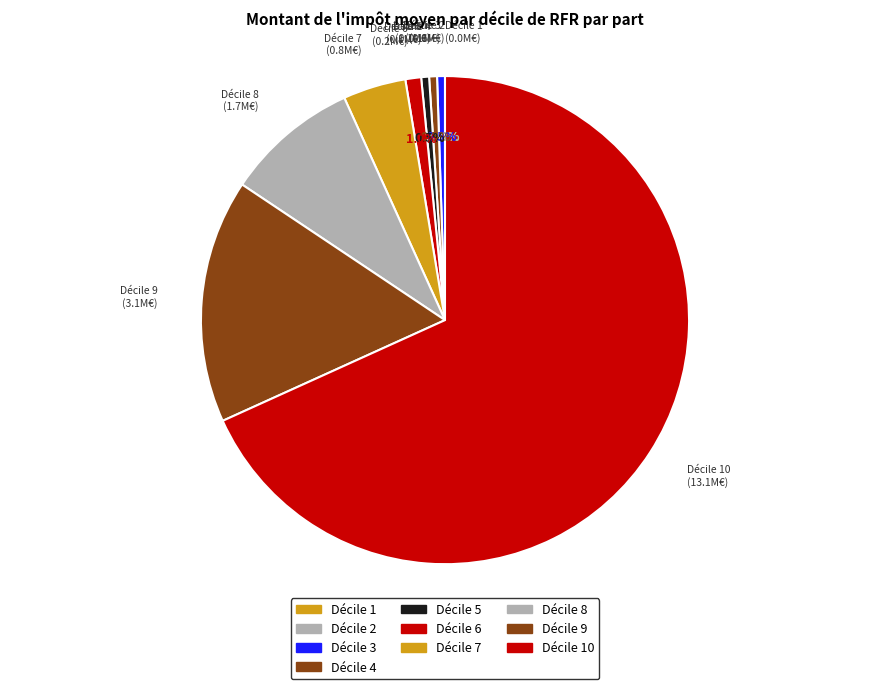

Which slice represents more than half of the pie?

Décile 10